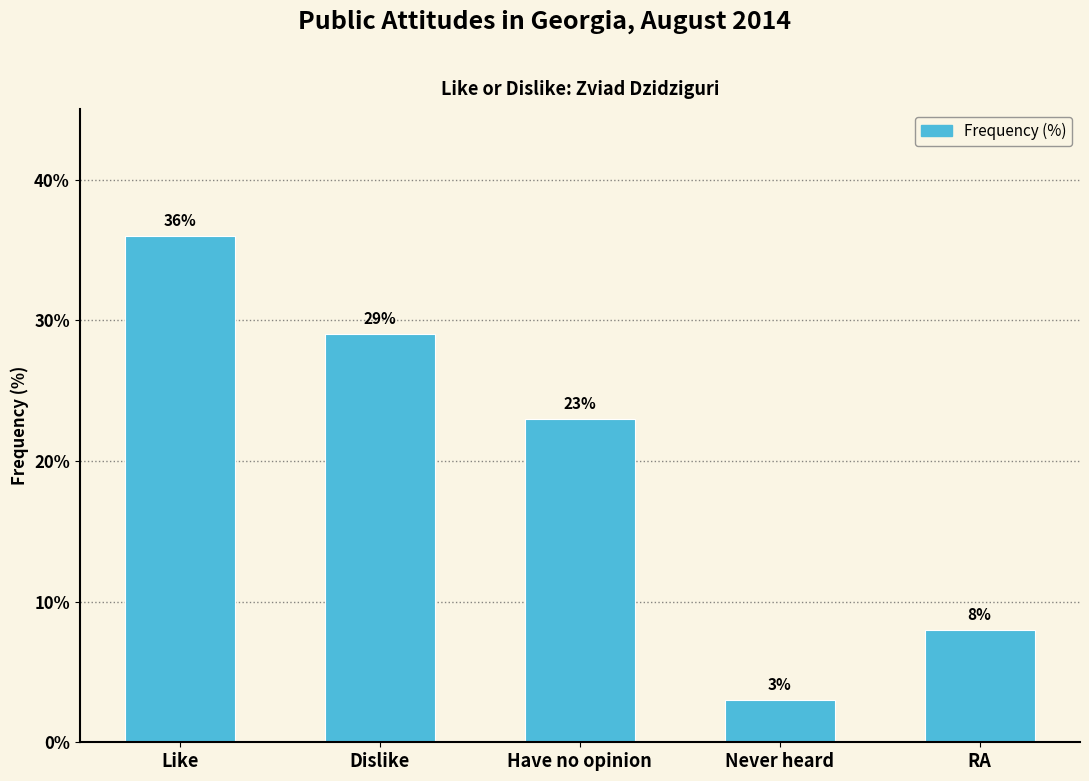

List the labels in order of value, smallest first.

Never heard, RA, Have no opinion, Dislike, Like